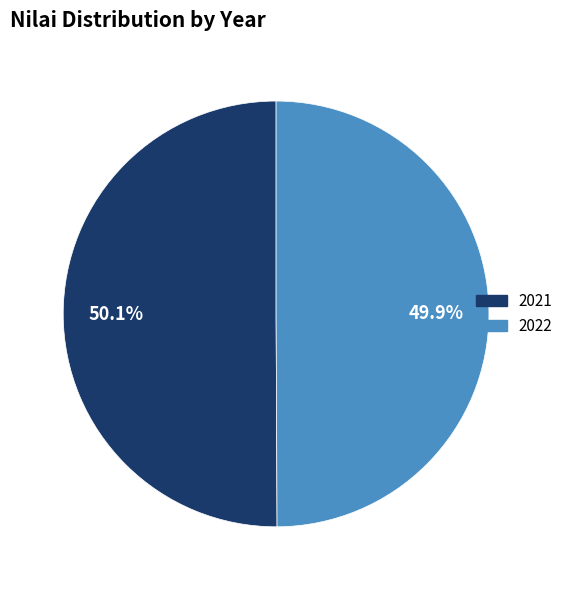

Is there a majority slice in this chart?

Yes